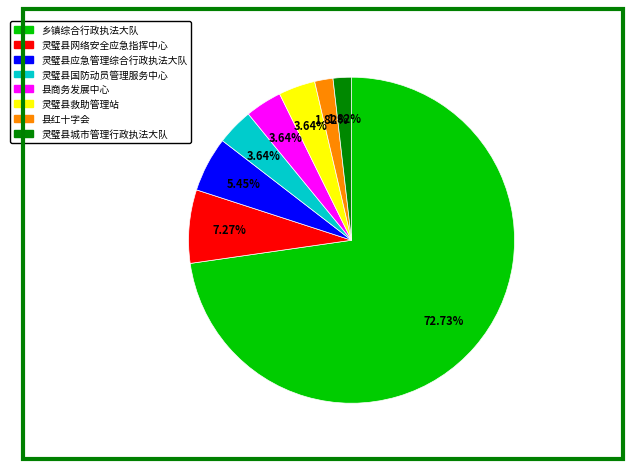

Is it true that 灵璧县应急管理综合行政执法大队 is 1% of the pie?

False